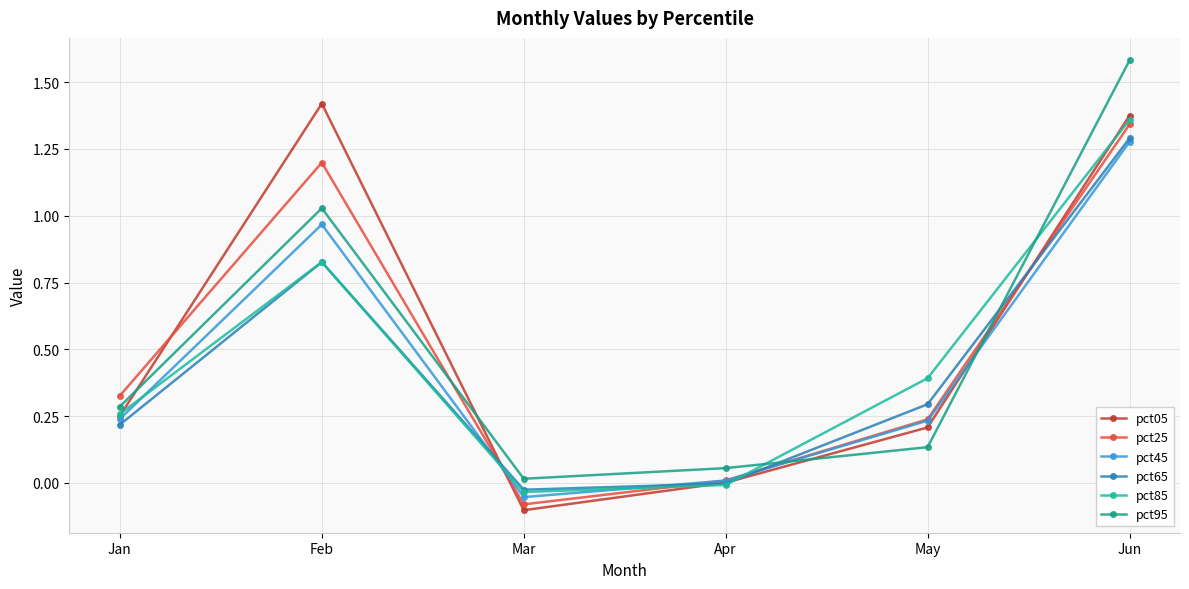

What is the value of the pct65 point at the 5th from the left?

0.3